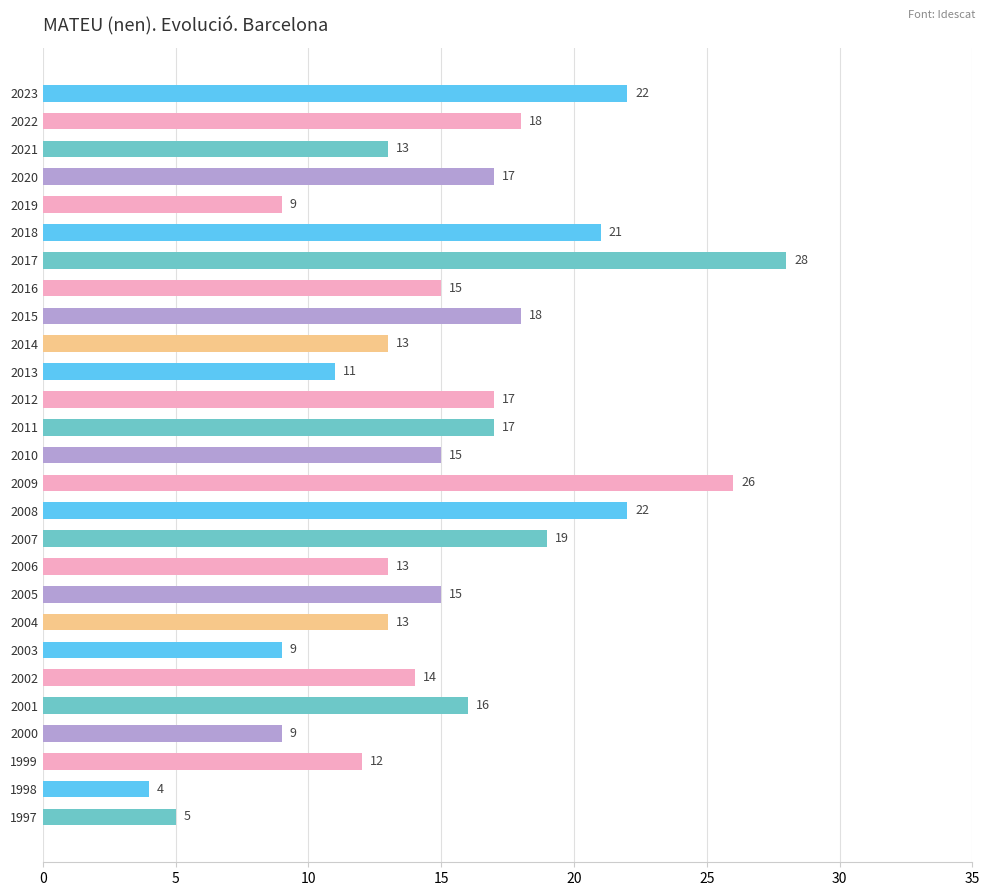

Reading top to bottom, what are all the values shown in this chart?

22	18	13	17	9	21	28	15	18	13	11	17	17	15	26	22	19	13	15	13	9	14	16	9	12	4	5